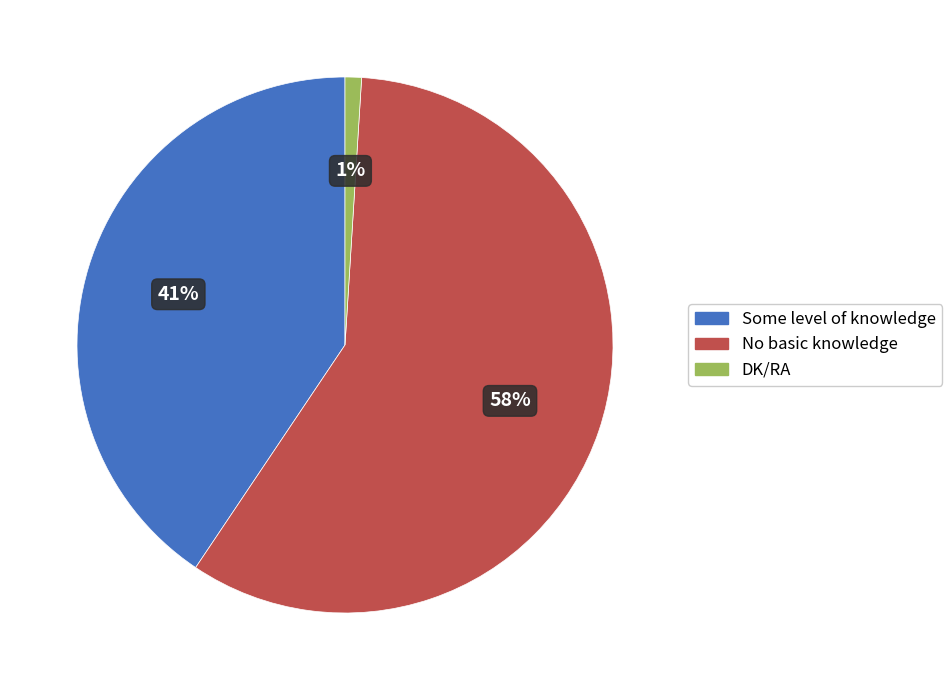

Does any single category account for the majority?

Yes